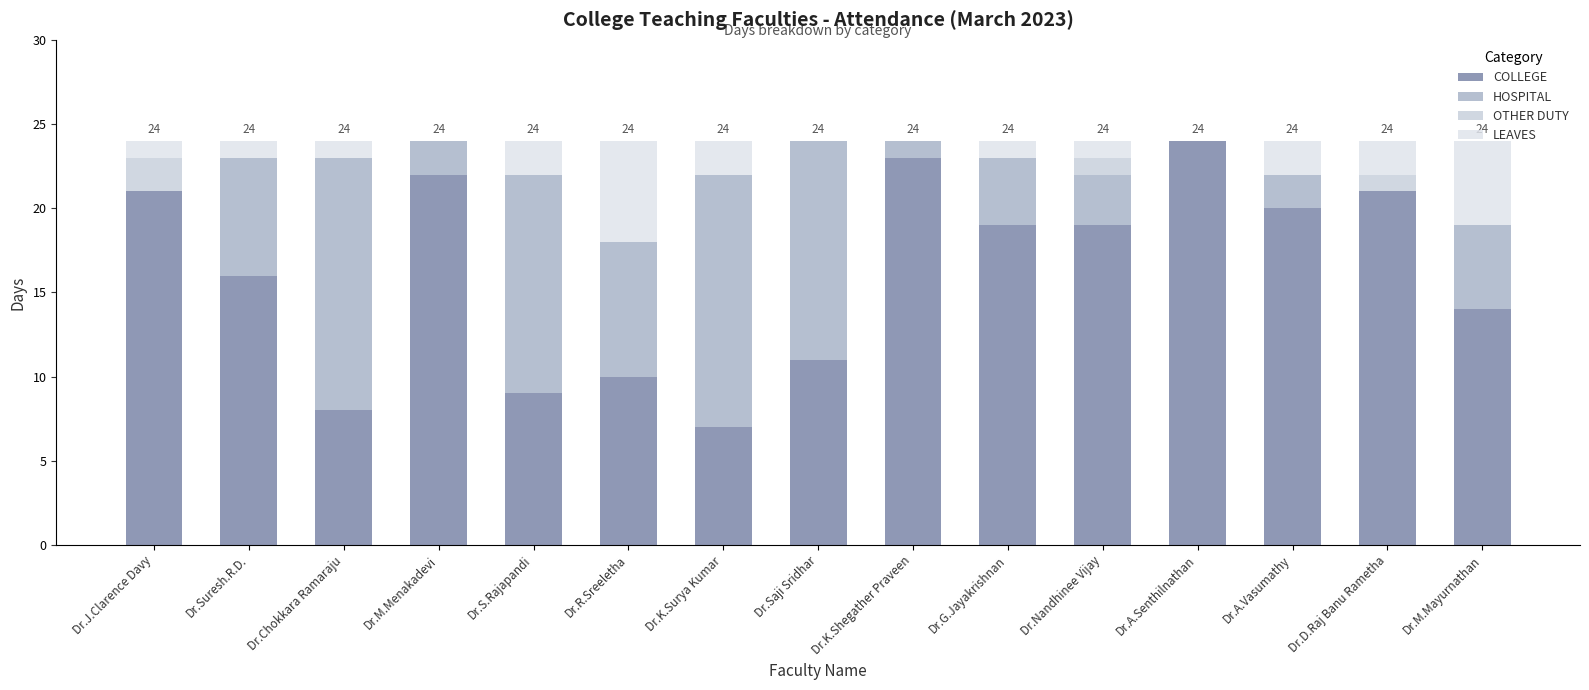

What position from the left is Dr.A.Senthilnathan?

12